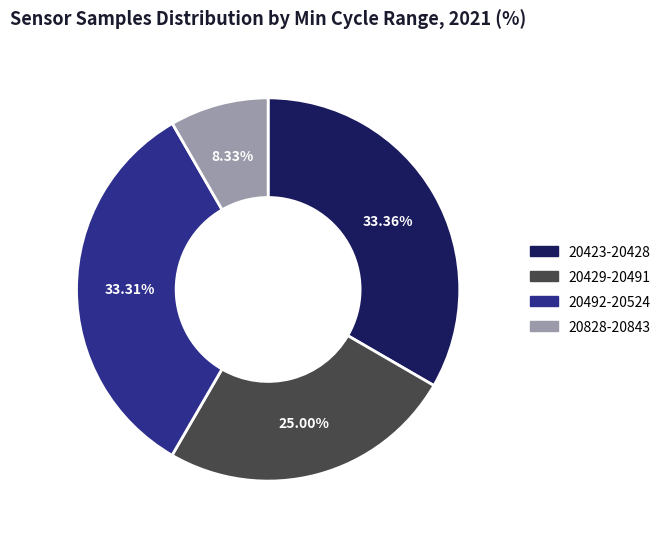

Is there a majority slice in this chart?

No